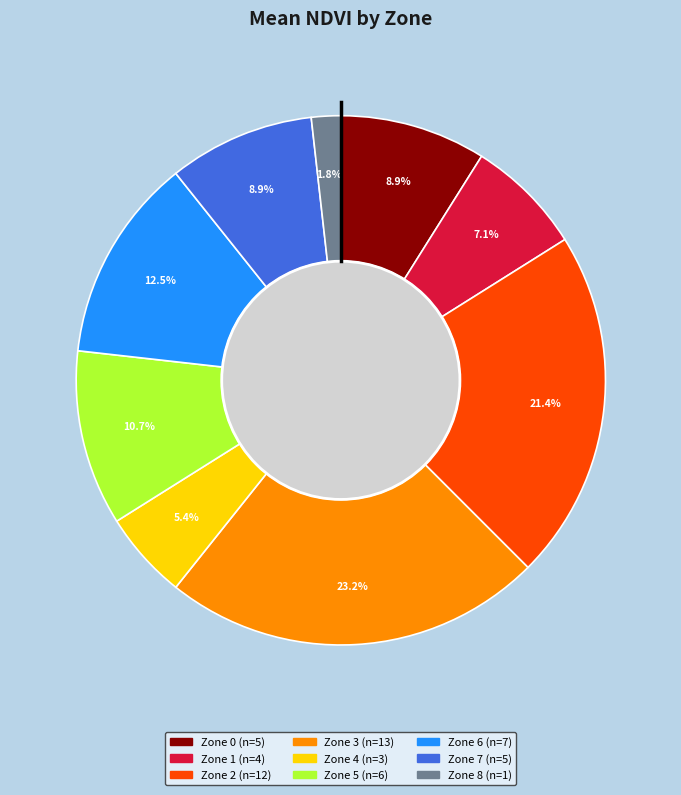

The Zone 8 slice represents 25% of the pie. True or false?

False